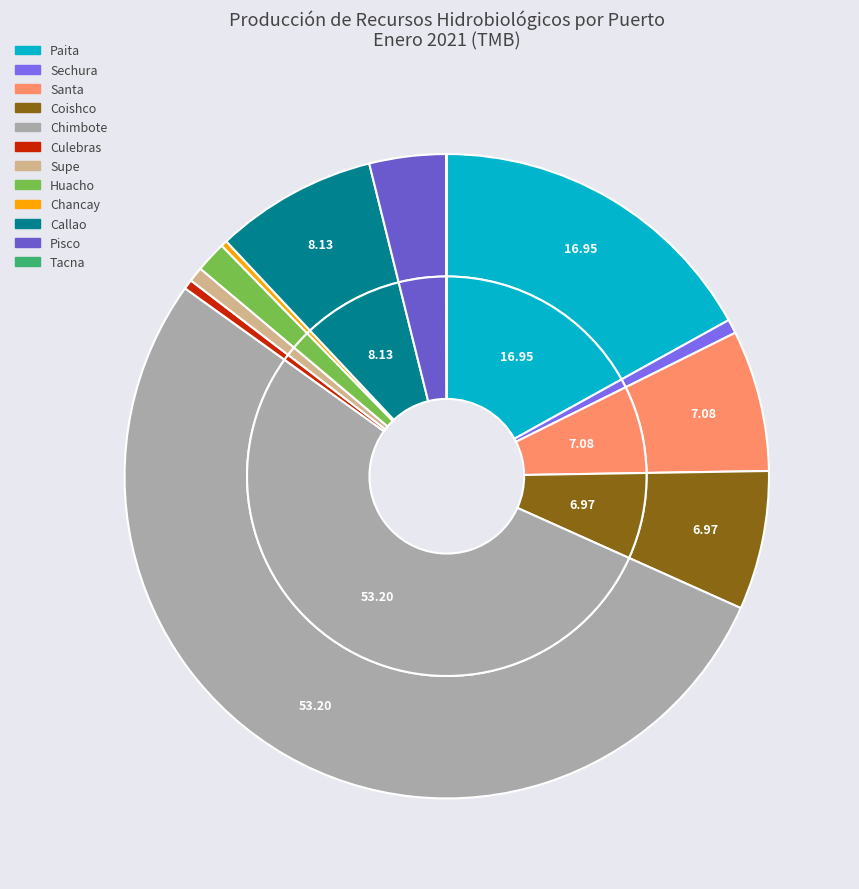

To the nearest percent, what is the combined percentage of Tacna and Huacho?

2%